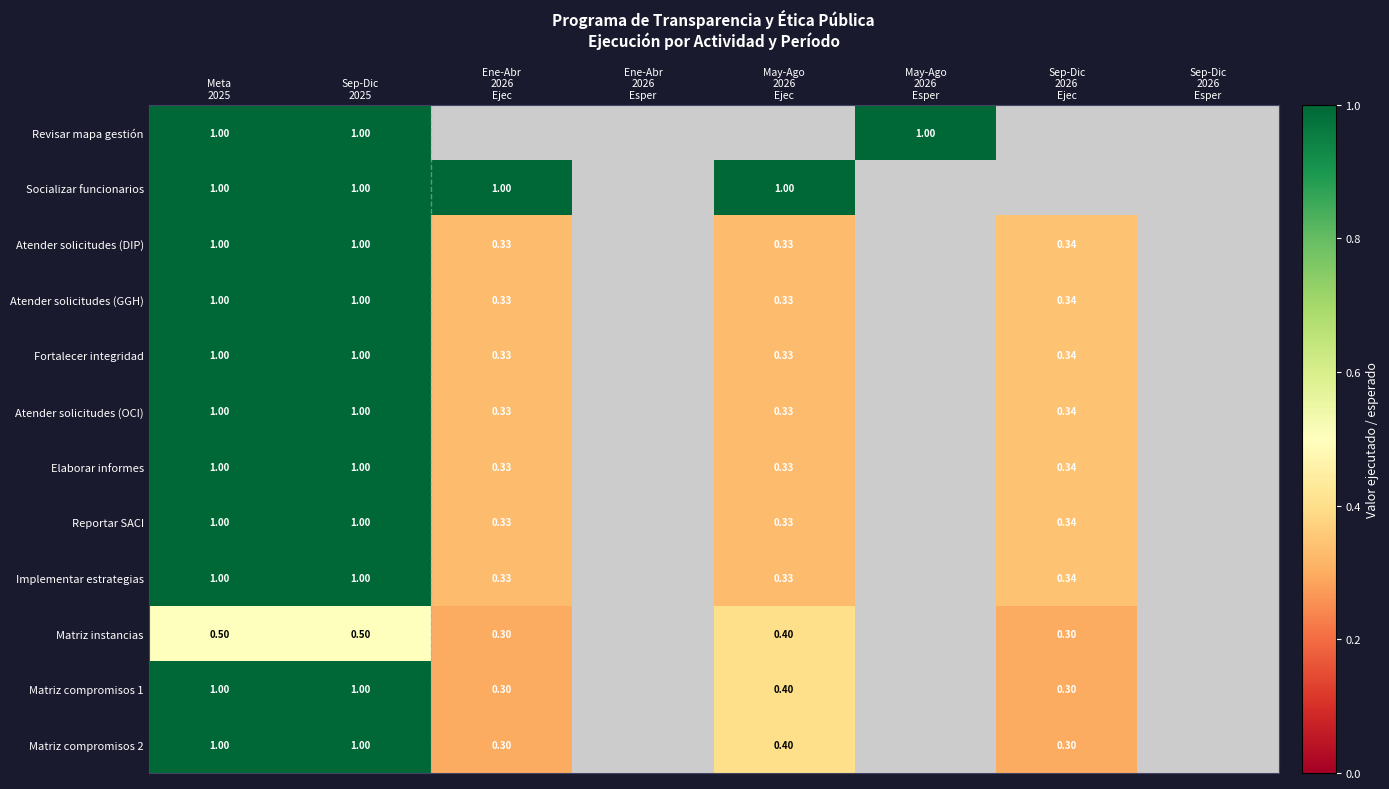

The Fortalecer integridad series shows 0.3 at May-Ago 2026 Ejec. True or false?

True